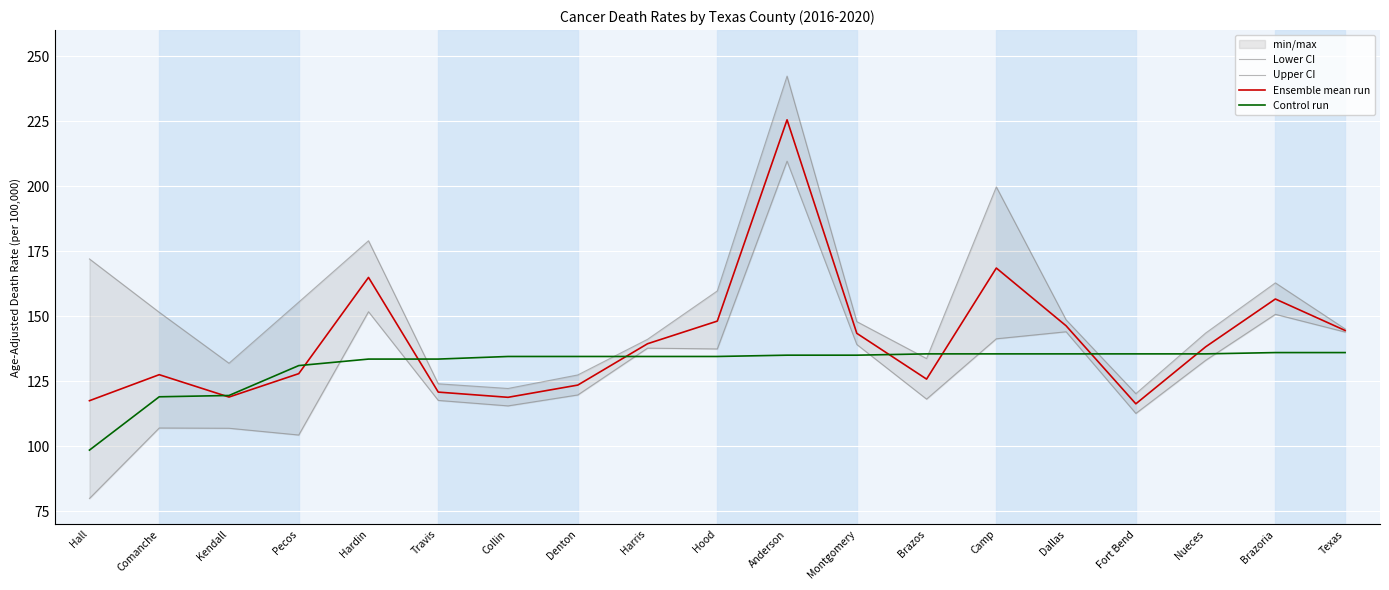

List the labels in order of Lower CI value, largest first.

Anderson, Hardin, Brazoria, Dallas, Texas, Camp, Montgomery, Harris, Hood, Nueces, Denton, Brazos, Travis, Collin, Fort Bend, Comanche, Kendall, Pecos, Hall